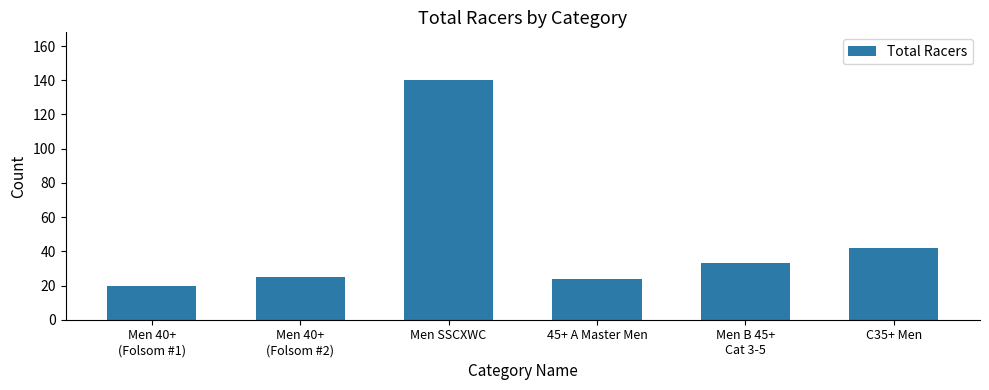

How many categories are shown in the chart?

6